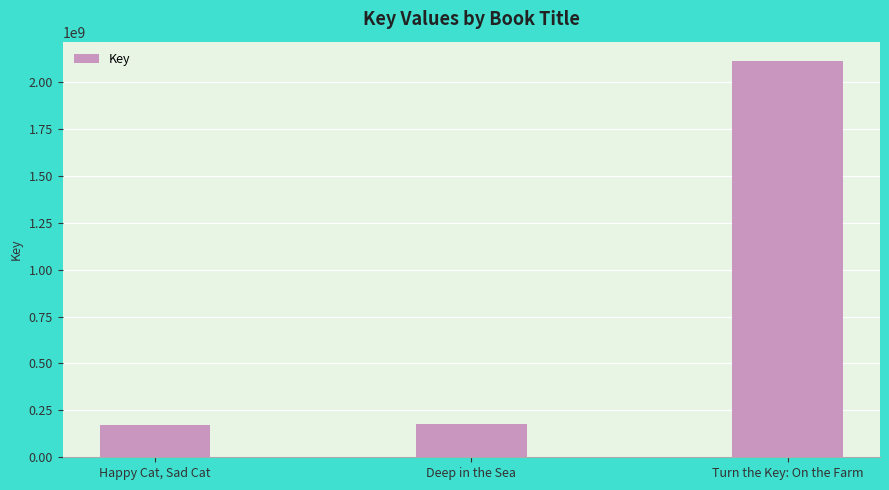

Rank the categories by value from lowest to highest.

Happy Cat, Sad Cat, Deep in the Sea, Turn the Key: On the Farm